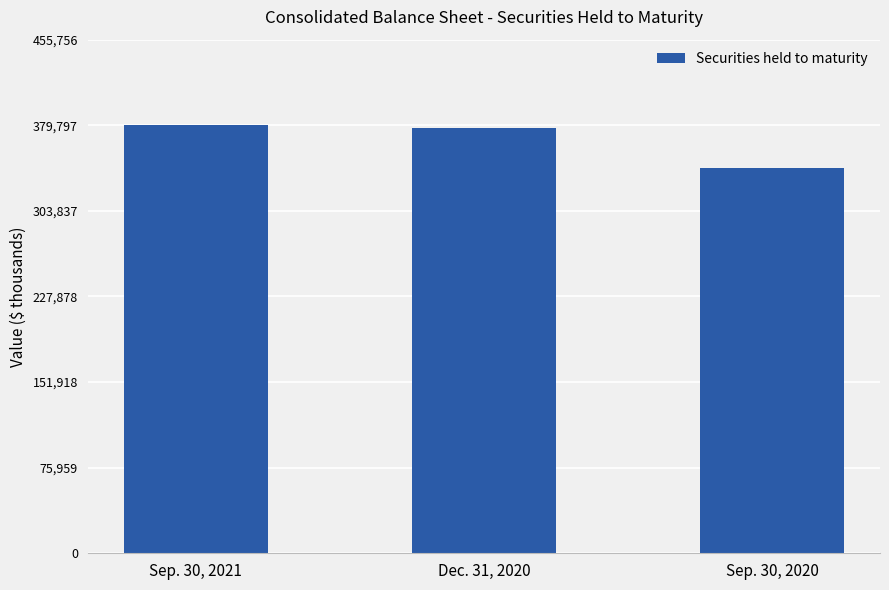

How many values are below 377134?

1